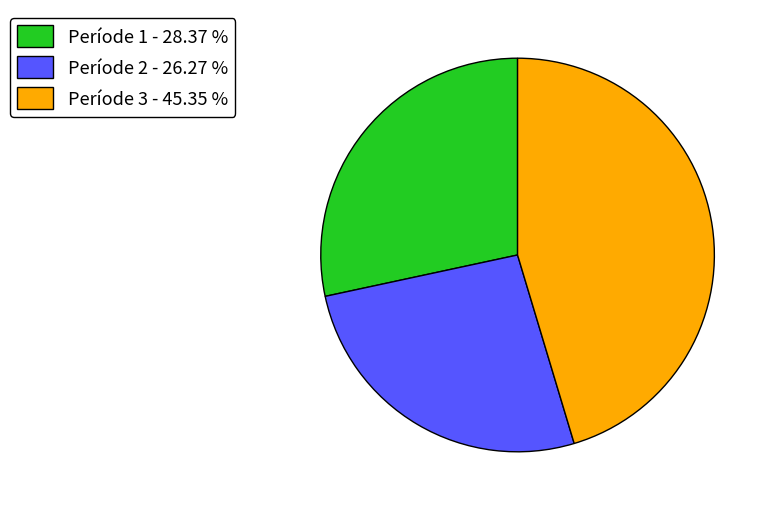

What is the ratio of the value at Període 1 - 28.37 % to the value at Període 2 - 26.27 %?

1.1